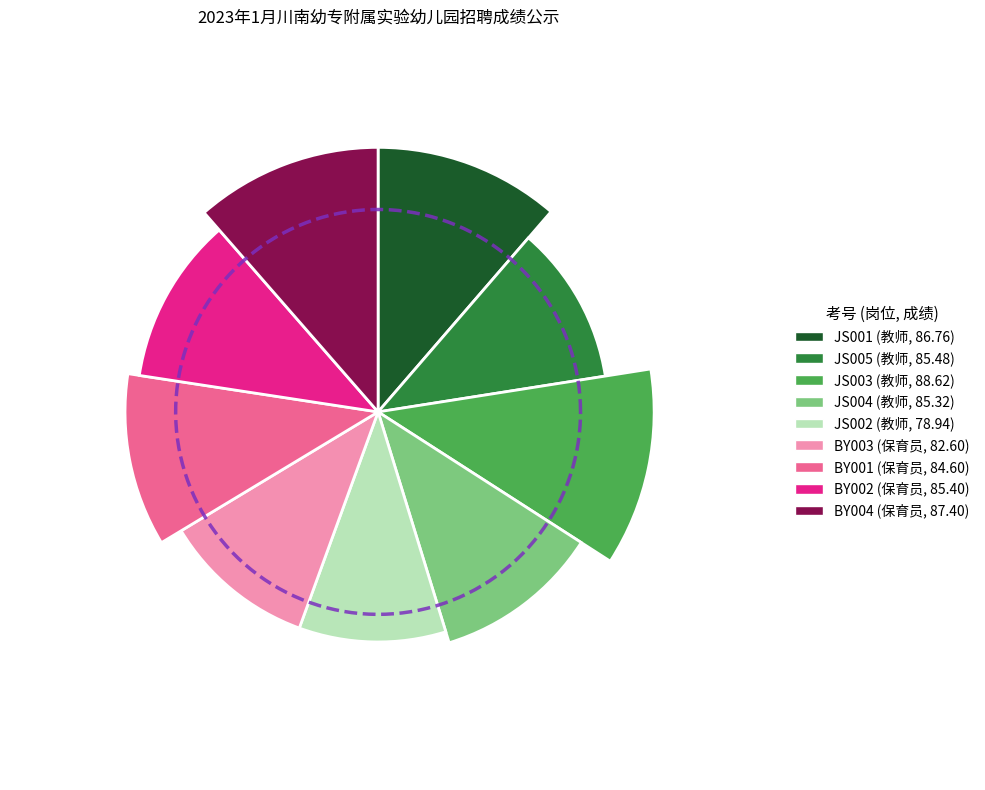

Is there any slice that represents more than half of the pie?

No